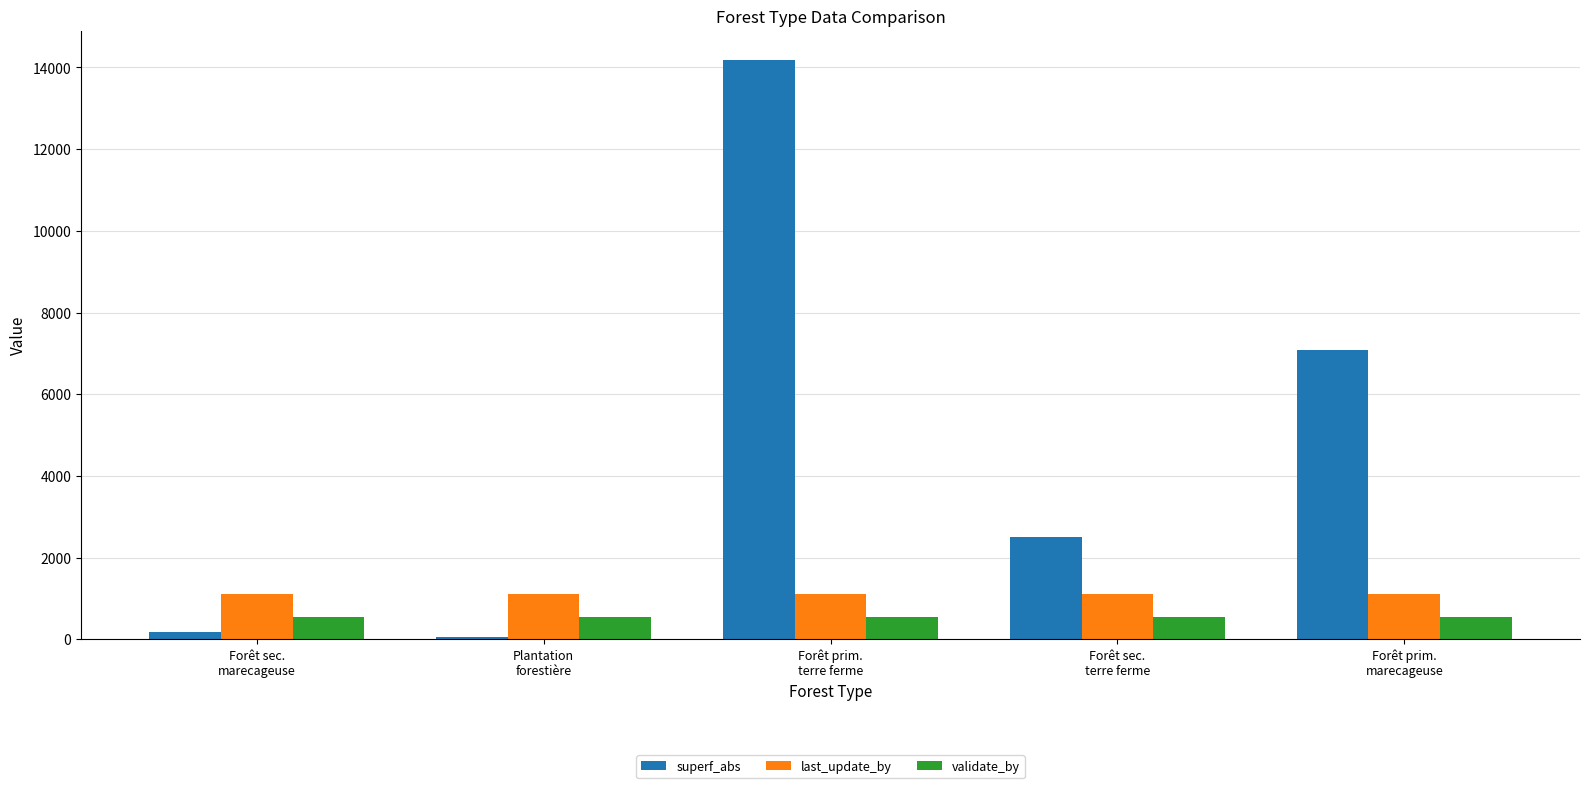

Reading right to left, what are all the values shown in this chart?

superf_abs: 7072.5	2508.0	14191.9	46.6	168.4
last_update_by: 1113.0	1113.0	1113.0	1113.0	1113.0
validate_by: 540.0	540.0	540.0	540.0	540.0